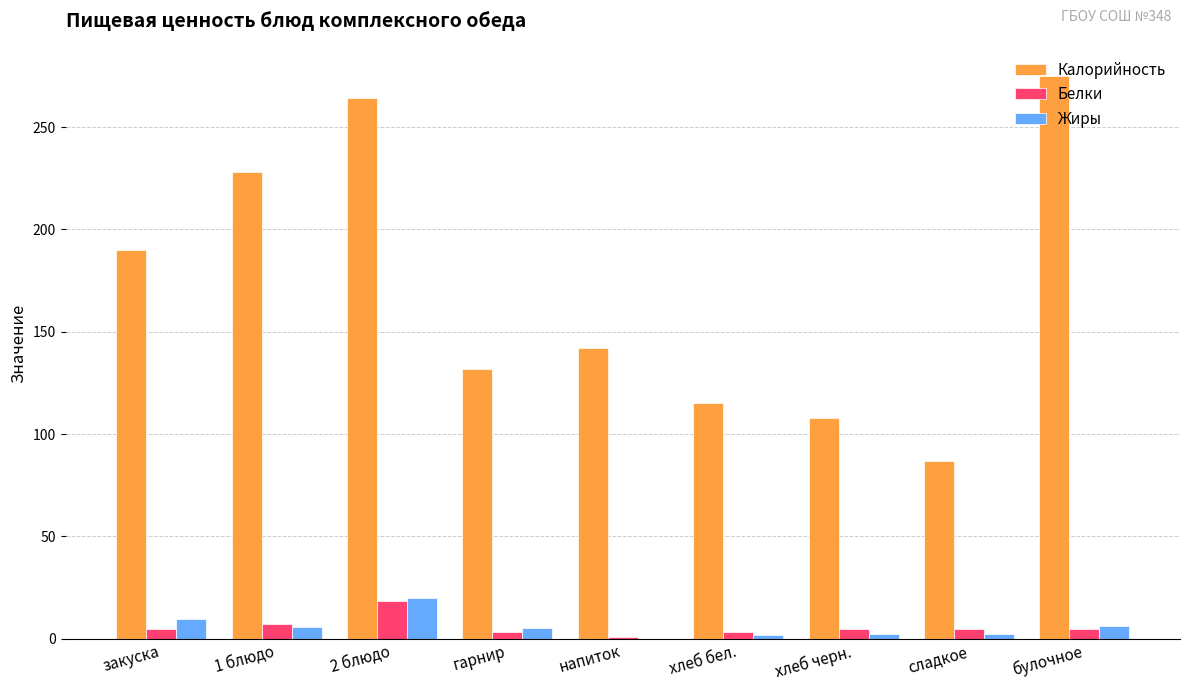

What is the sum of all Белки values?

52.6